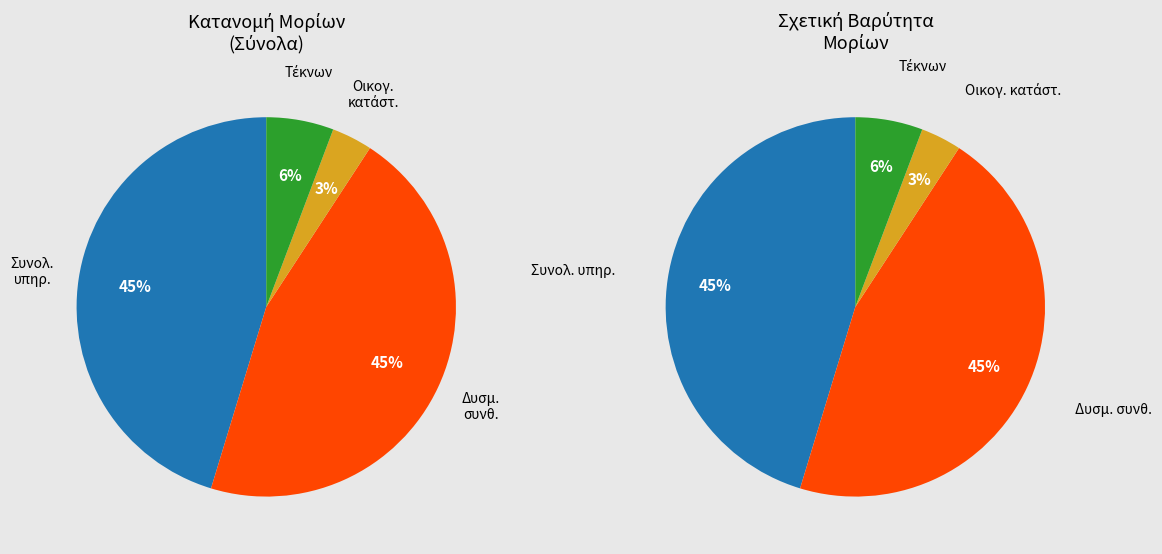

Does 30 represent more than half of the total?

No